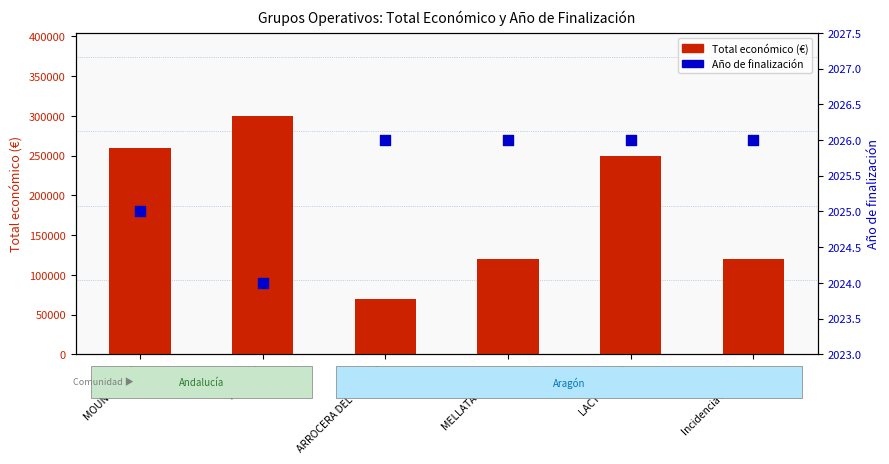

Which series has the largest Y range (max minus min)?

Total económico (€)